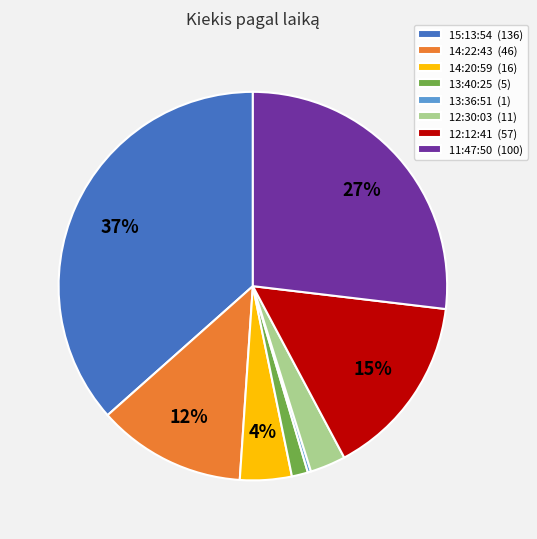

What percentage is the 15:13:54 slice, to the nearest percent?

37%